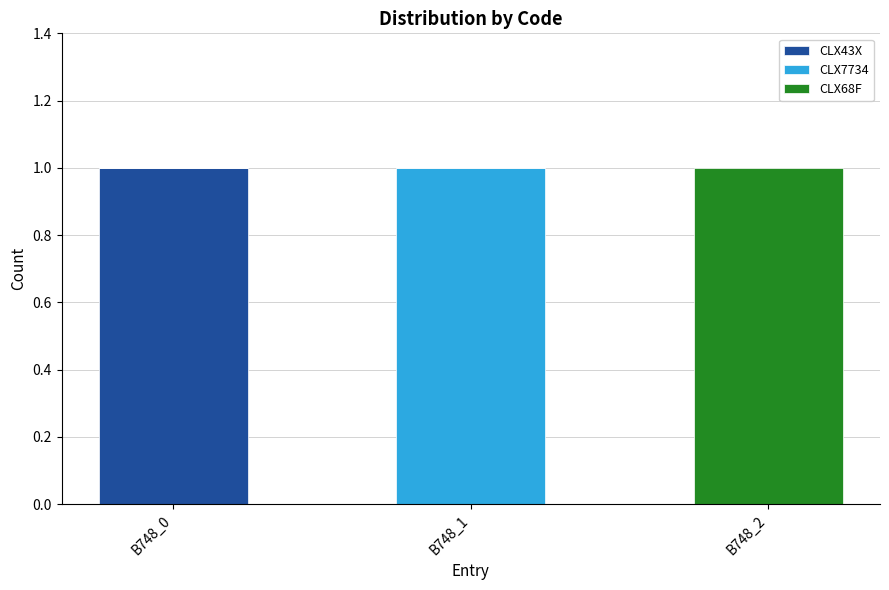

True or false: CLX43X has a value of 1 at B748_2.

False